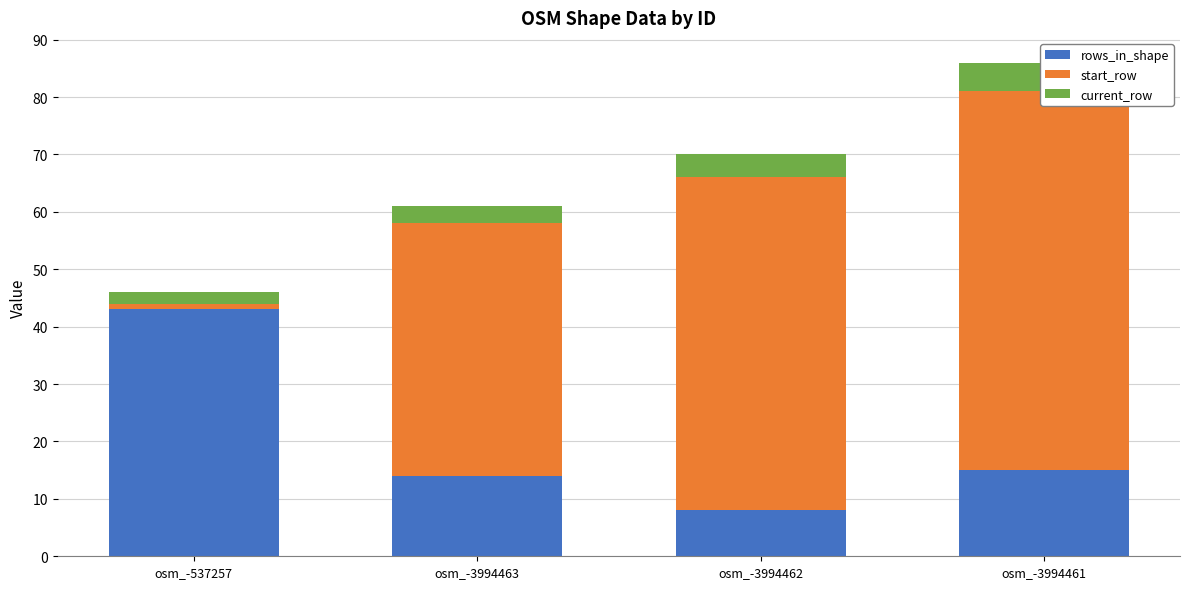

How many values in the current_row series exceed 4?

1